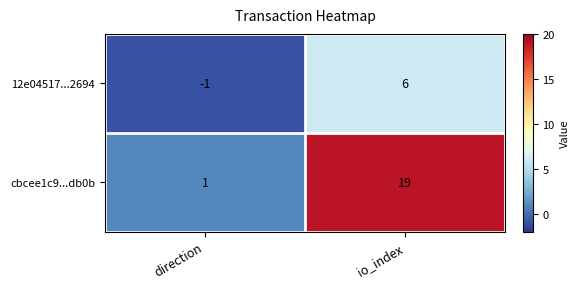

What is the smallest value displayed?

-1